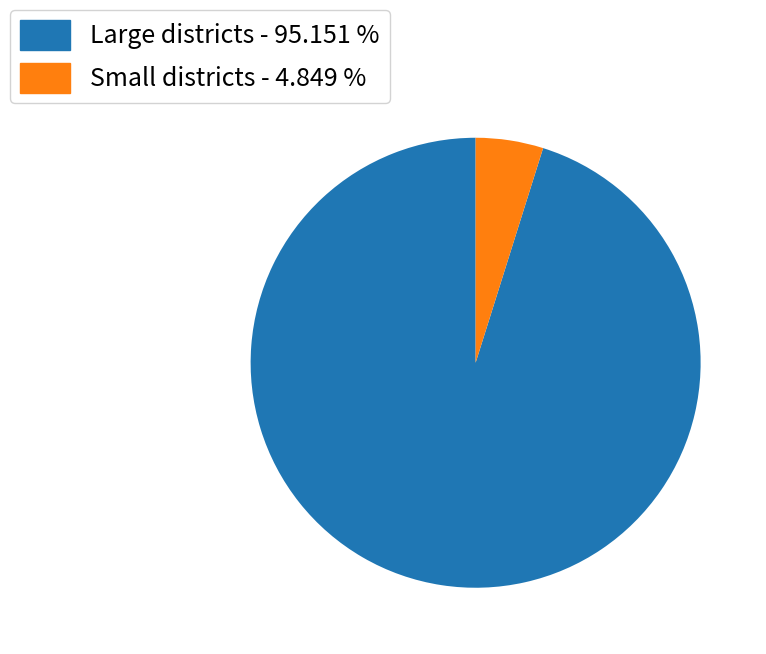

Rank the categories by value from lowest to highest.

Small districts - 4.849 %, Large districts - 95.151 %